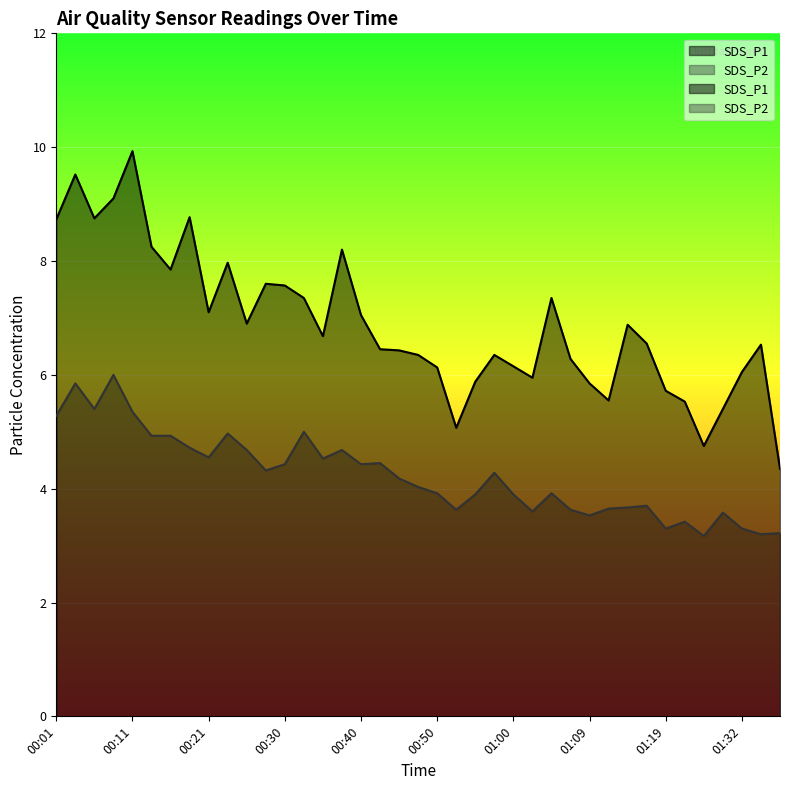

Count the number of categories in the chart.

39